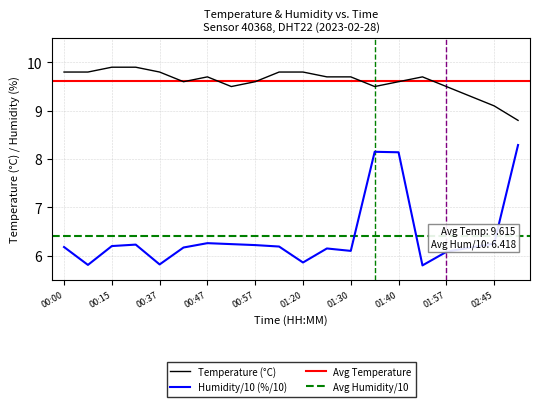

At which category does the chart reach its minimum across all series?

01:51